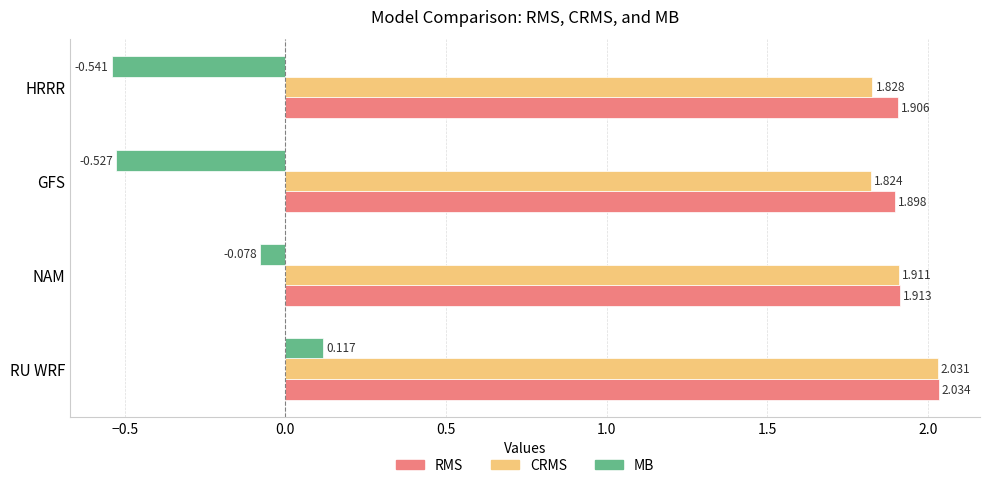

What are all the series names shown in the legend?

RMS, CRMS, MB